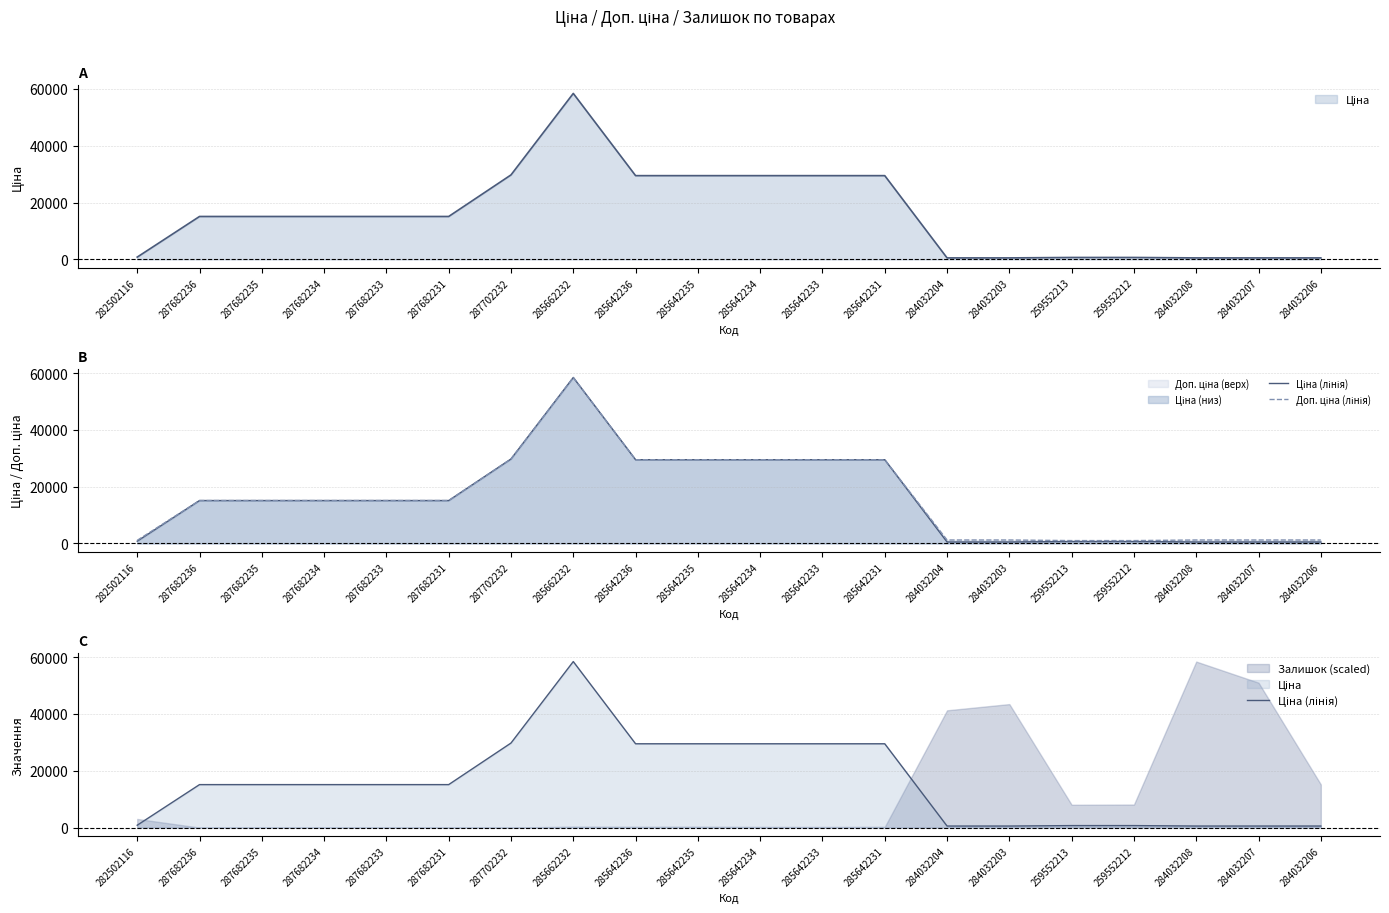

What is the label of the 6th point from the right?

284032203